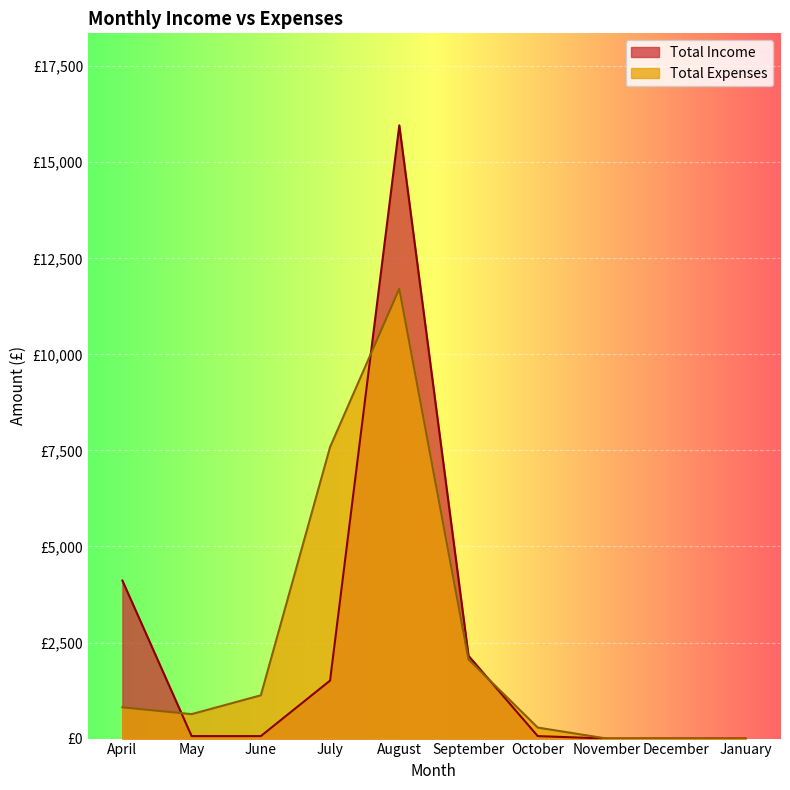

What is the label of the 2nd point from the right?

December